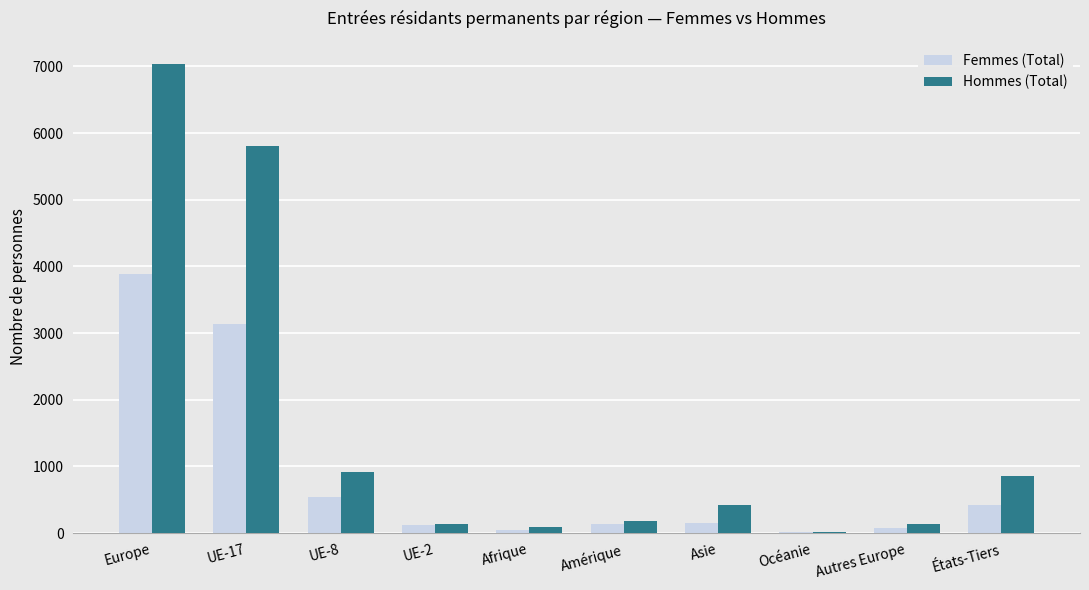

The value of Femmes (Total) at UE-17 is 3130. True or false?

True